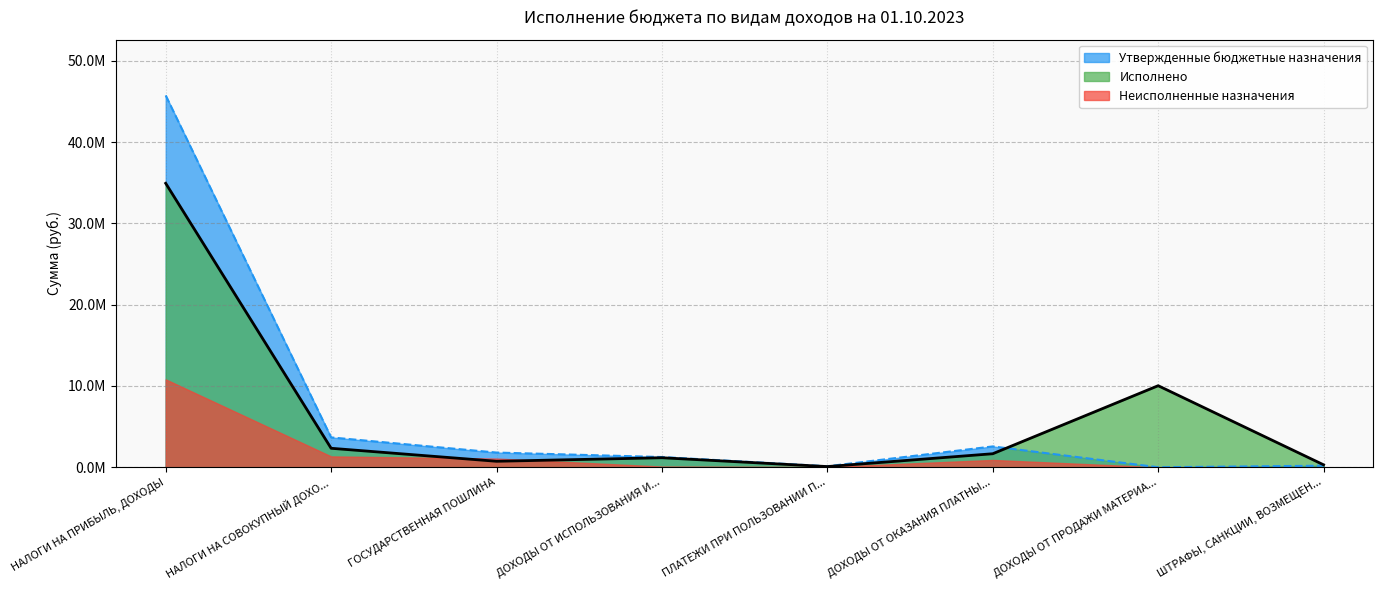

What is the sum of the Исполнено values at ДОХОДЫ ОТ ИСПОЛЬЗОВАНИЯ И... and ШТРАФЫ, САНКЦИИ, ВОЗМЕЩЕН...?

1469371.0